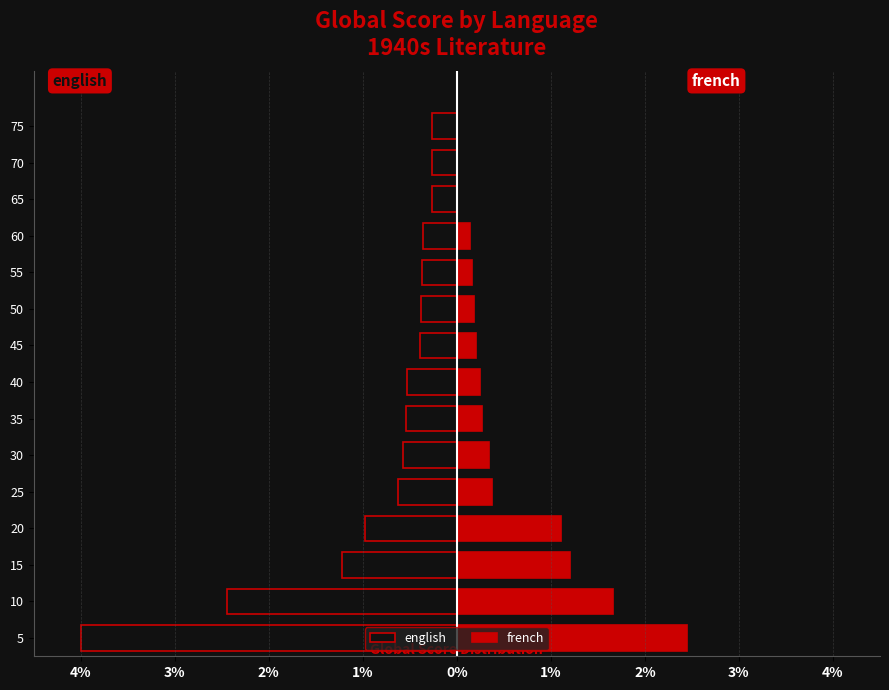

How many data points in french are above 0?

12